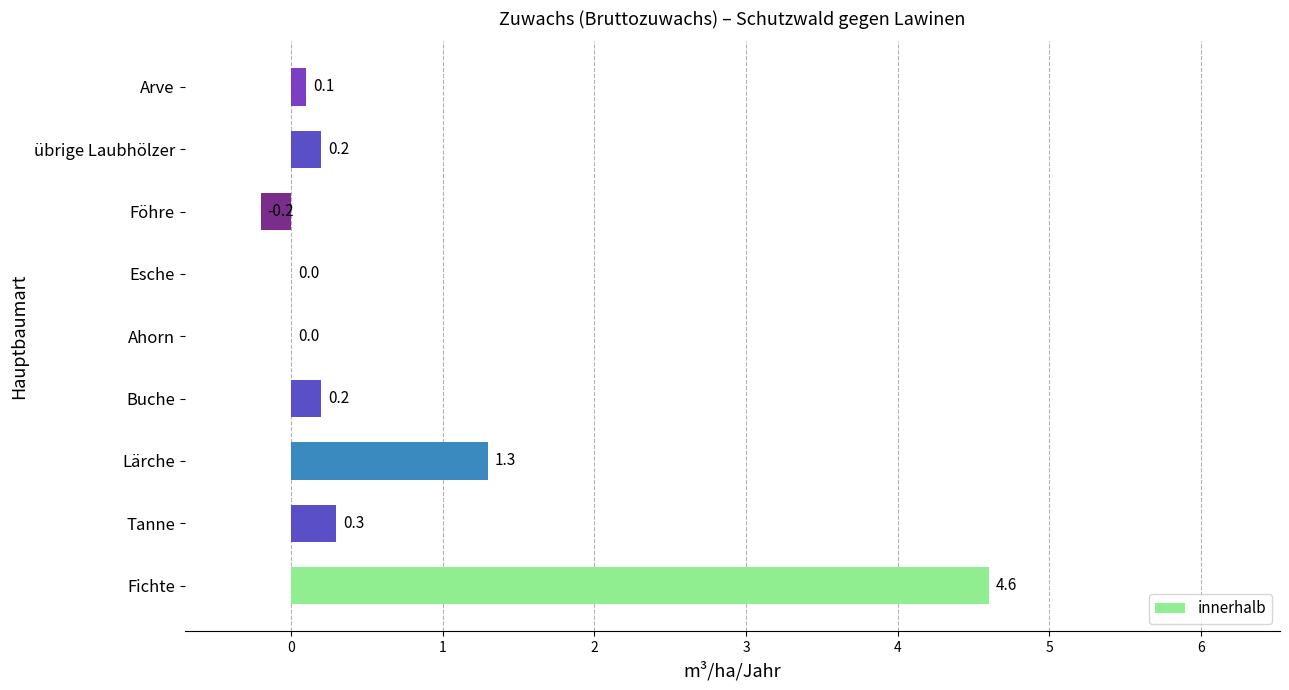

Reading bottom to top, what are all the values shown in this chart?

Fichte=4.6	Tanne=0.3	Lärche=1.3	Buche=0.2	Ahorn=0.0	Esche=0.0	Föhre=-0.2	übrige Laubhölzer=0.2	Arve=0.1